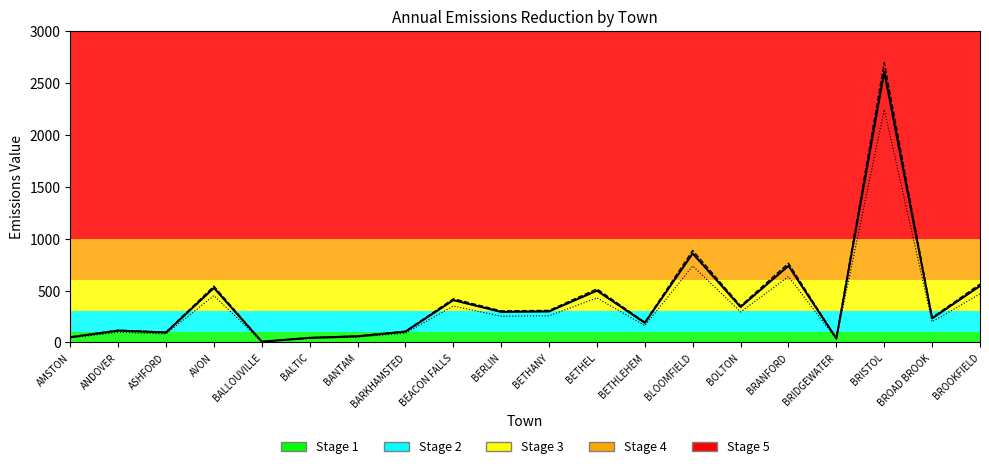

The value of CO2 (Ton) line at BETHANY is 415.2. True or false?

False